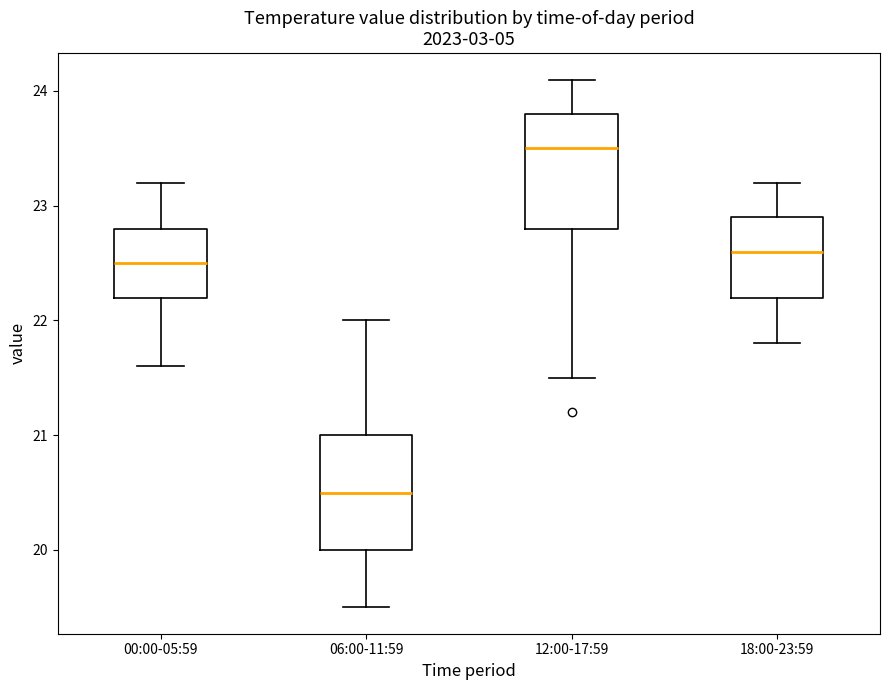

Where is the lower edge of the box for 00:00-05:59 on the y-axis? The values are not printed on the chart, so give them approximately, as read against the axis.

22.2